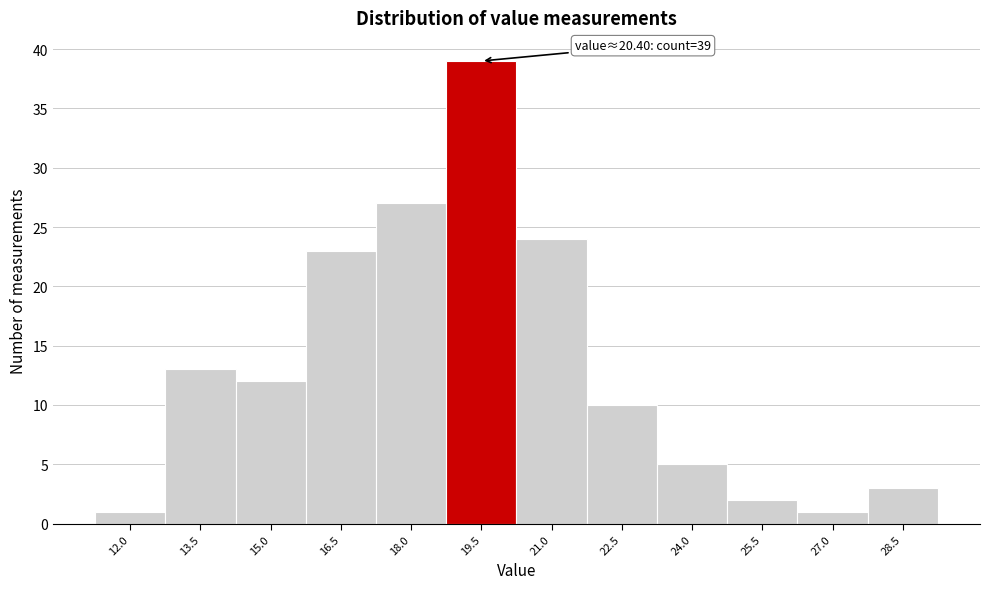

Reading left to right, extract all data points from this chart.

1	13	12	23	27	39	24	10	5	2	1	3